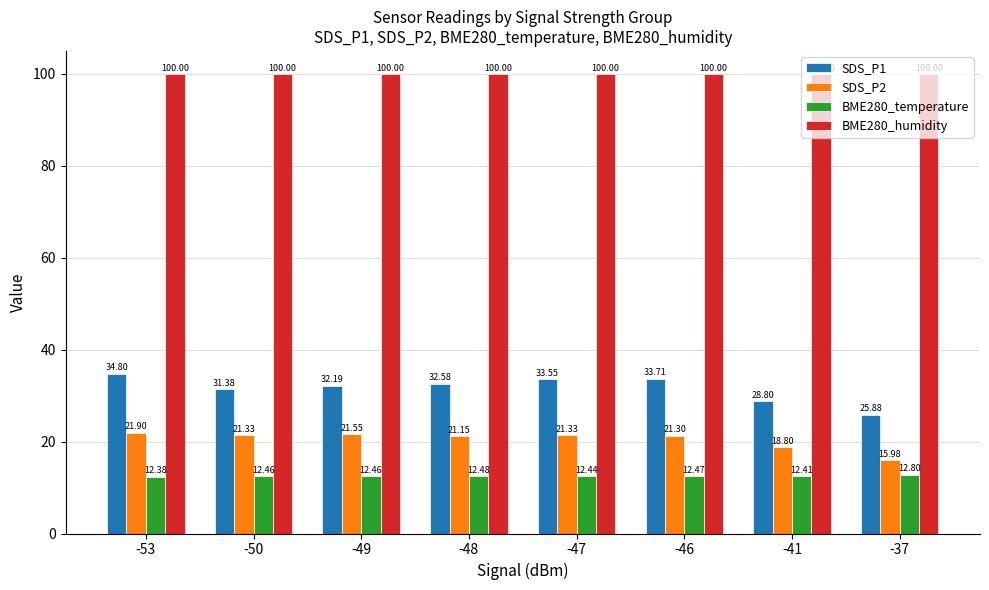

What is the minimum value shown in the chart?

12.4